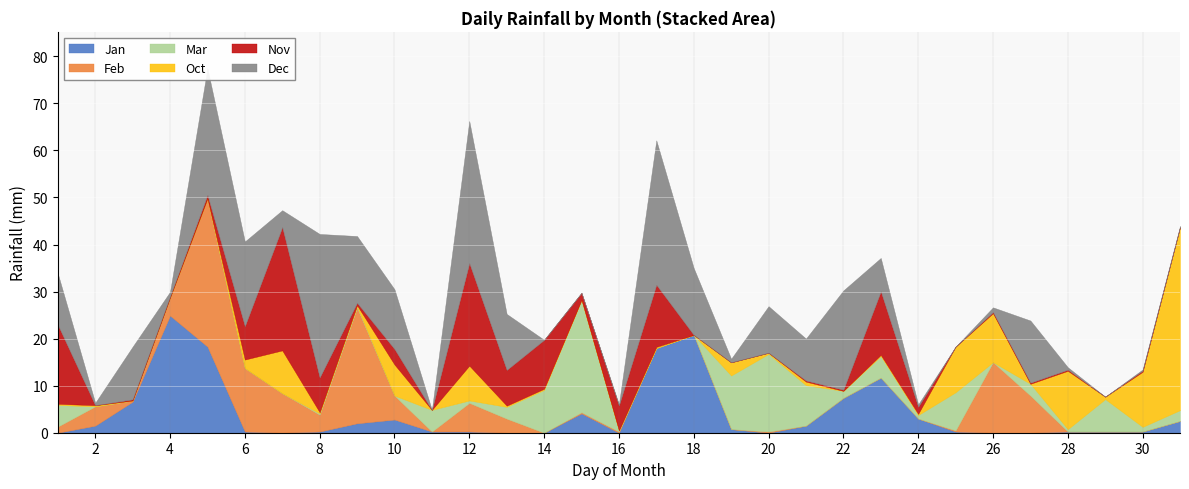

Is the value of Oct at Feb greater than the value of Mar at 17?

Yes